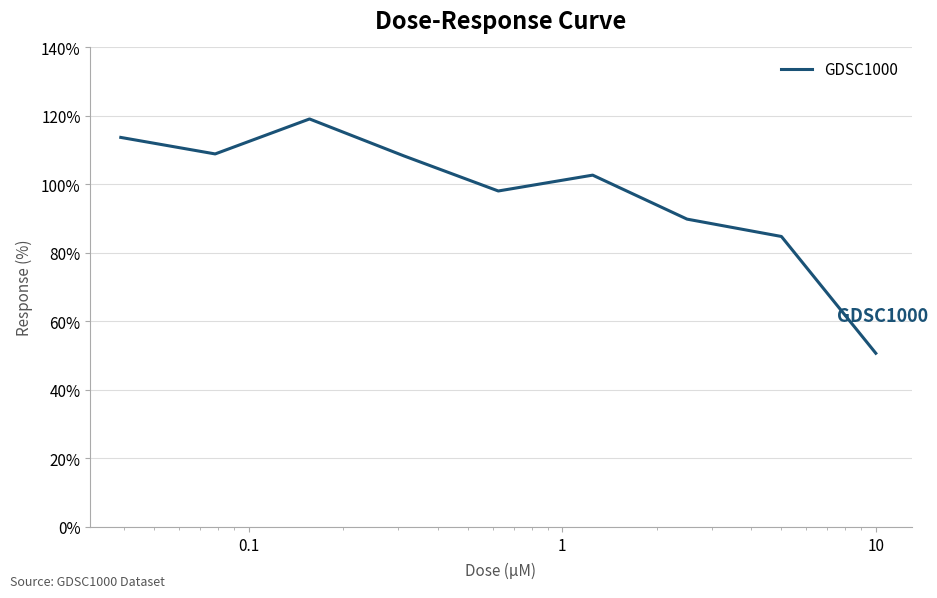

Count the number of values greater than 102.

5